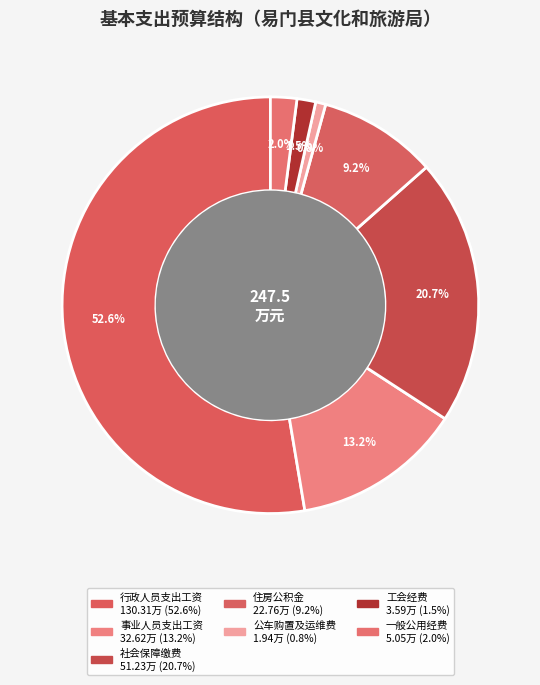

What percentage is the 社会保障缴费 slice, to the nearest percent?

21%